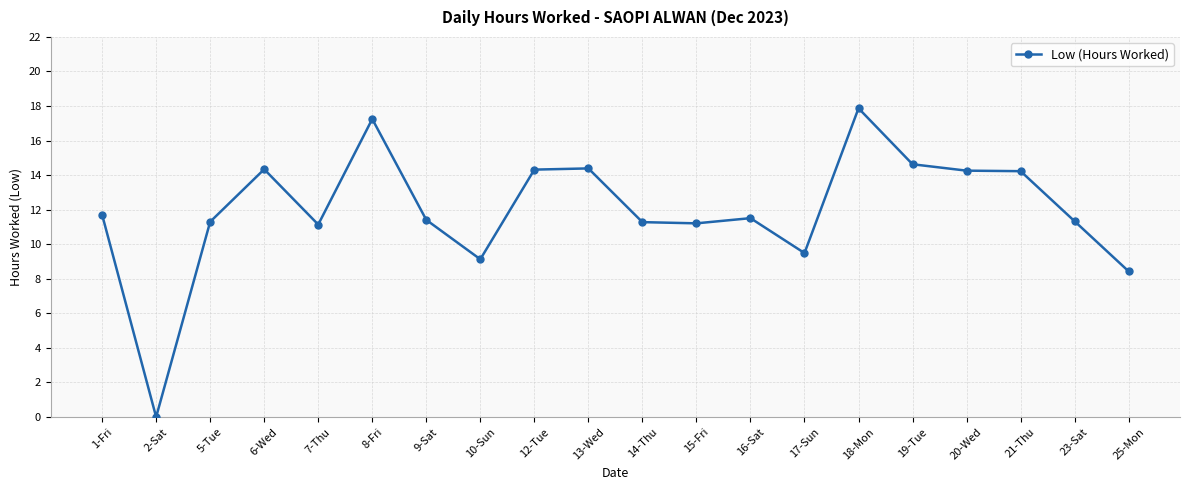

Where is the first local minimum?

2-Sat